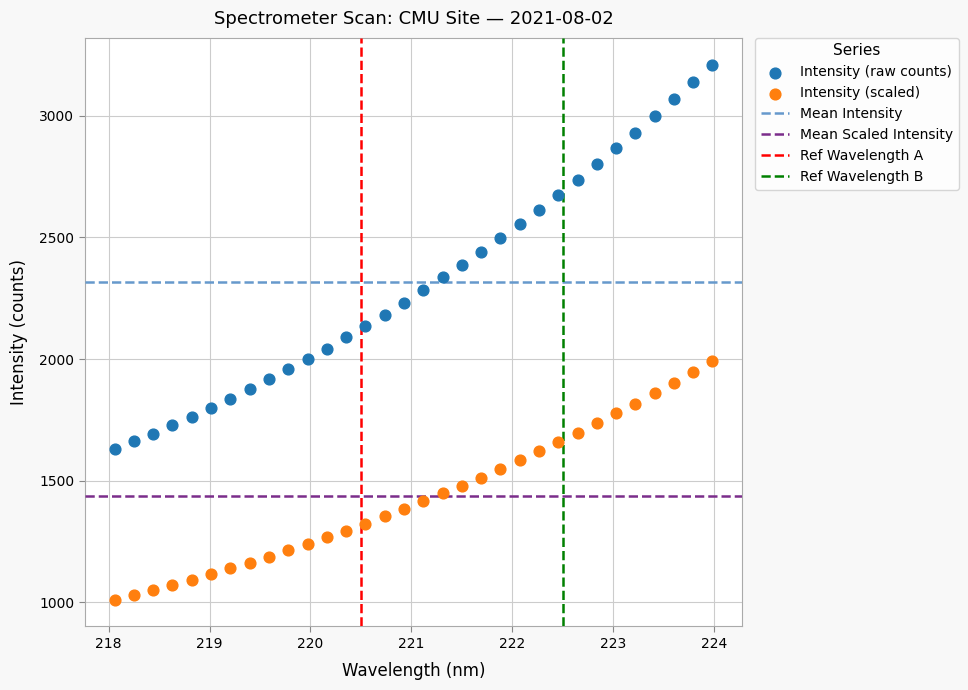

Which series reaches the minimum Y coordinate?

Intensity (scaled)